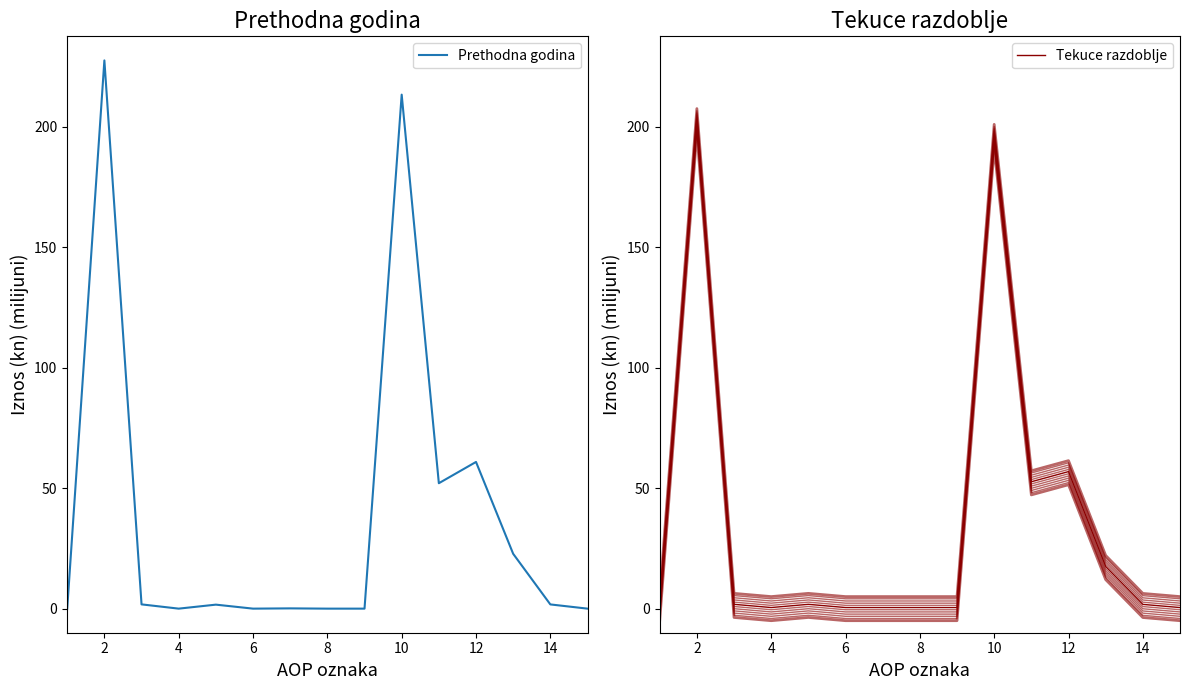

How many data points in Prethodna godina are less than 1?

7